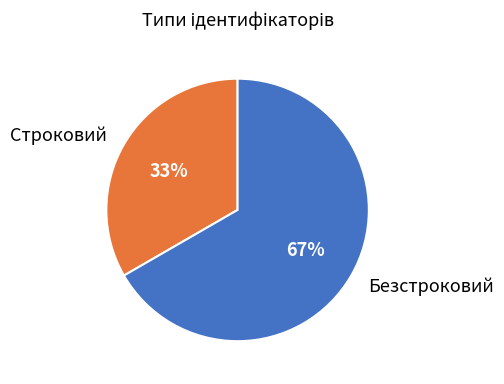

What is the largest slice in the pie chart?

Безстроковий